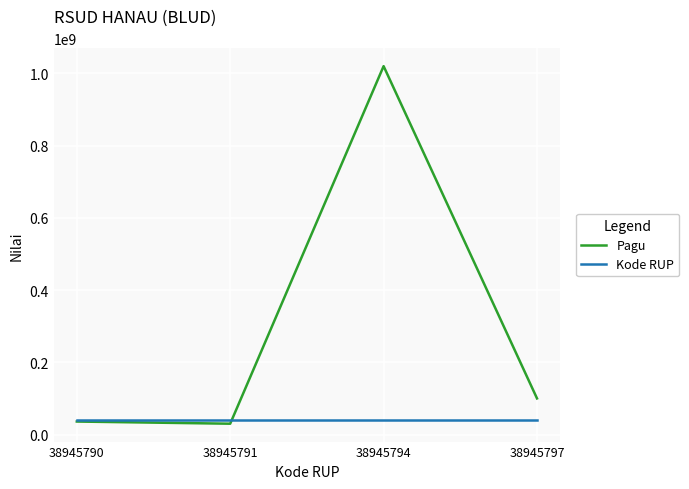

What is the greatest value displayed?

1020000000